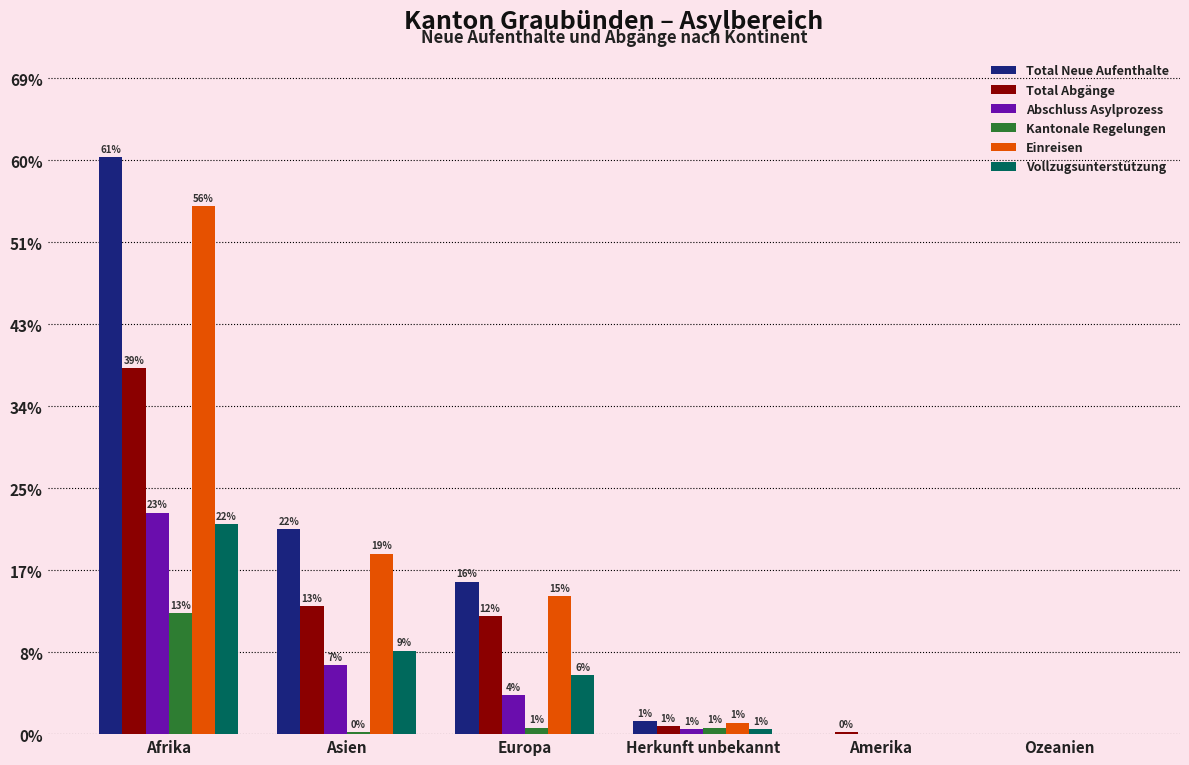

What are all the series names shown in the legend?

Total Neue Aufenthalte, Total Abgänge, Abschluss Asylprozess, Kantonale Regelungen, Einreisen, Vollzugsunterstützung